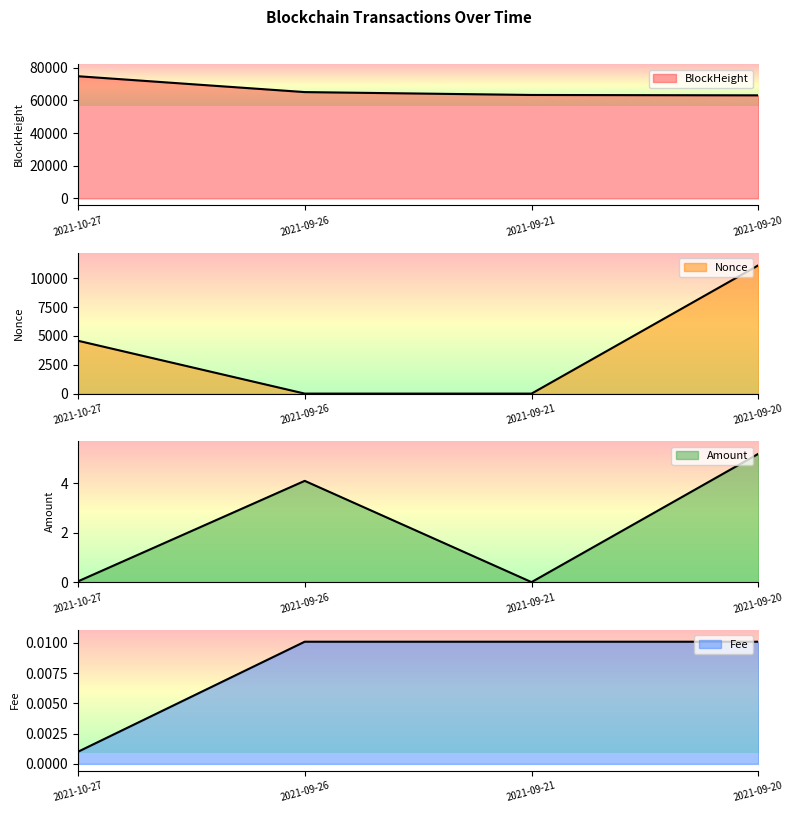

Reading right to left, list all the values displayed in this chart.

BlockHeight: 63090.0	63317.0	65081.0	74797.0
Nonce: 11117.0	0.0	1.0	4583.0
Amount: 5.2	0.0	4.1	0.0
Fee: 0.0	0.0	0.0	0.0